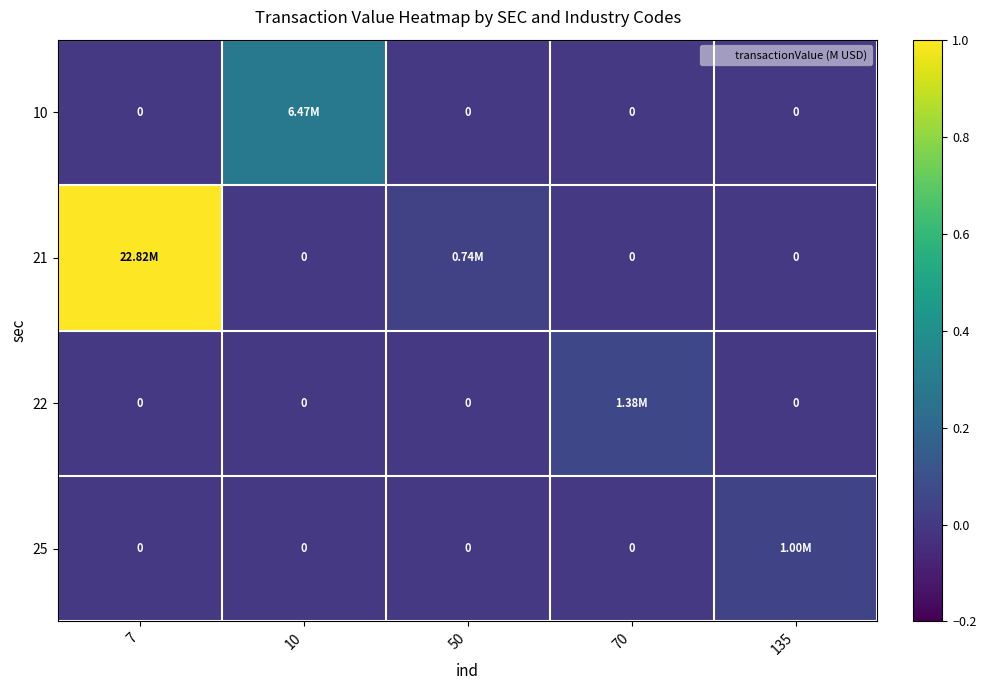

At which category does the chart reach its peak across all series?

7